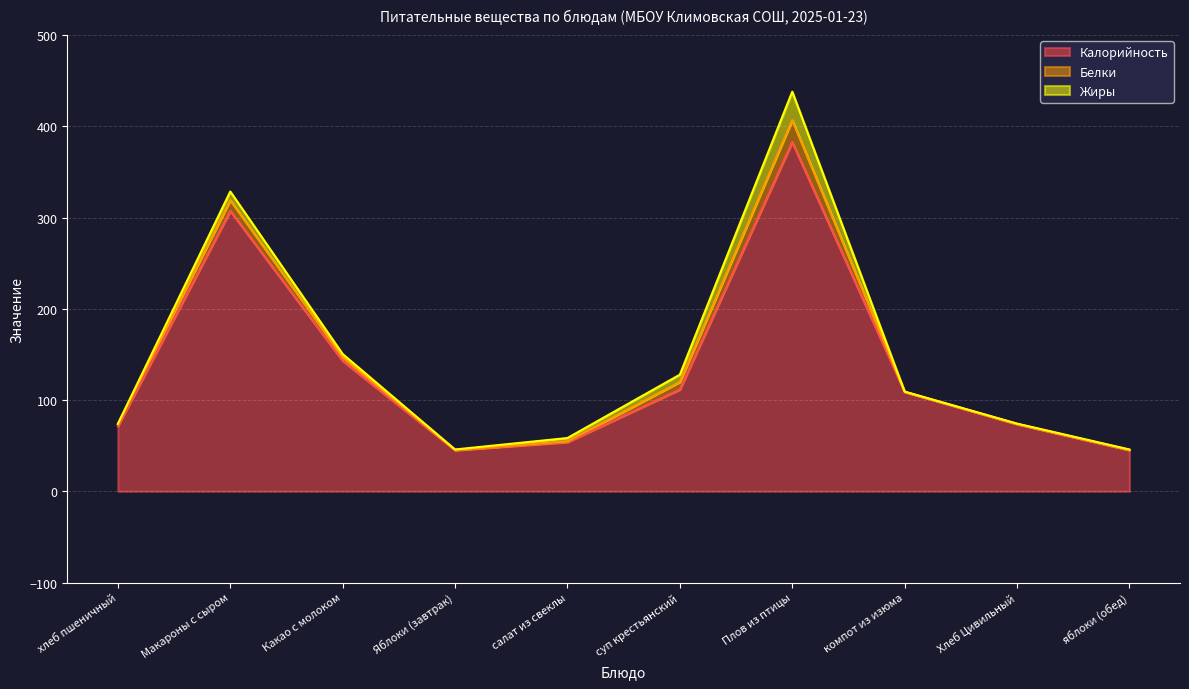

True or false: Белки and Жиры cross at least once.

True